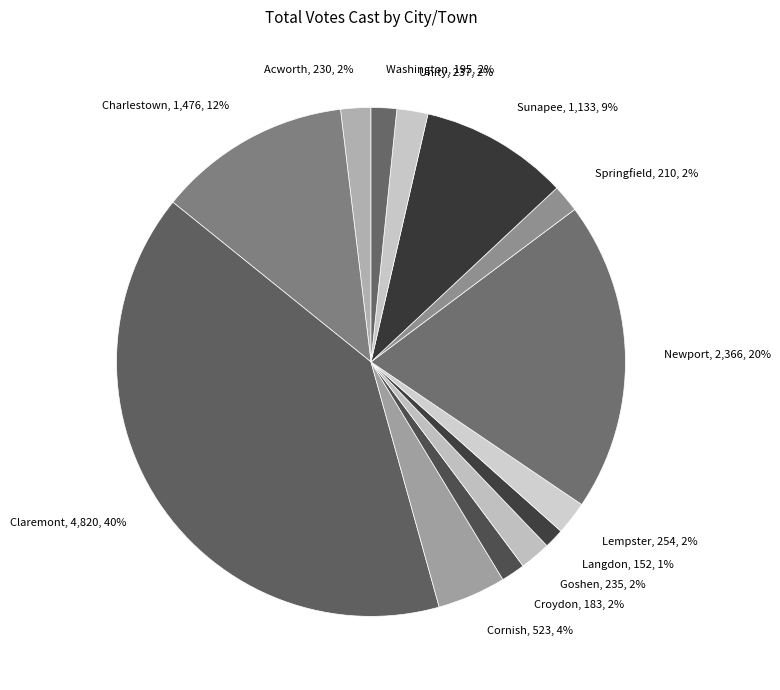

Which slice is the largest?

Claremont